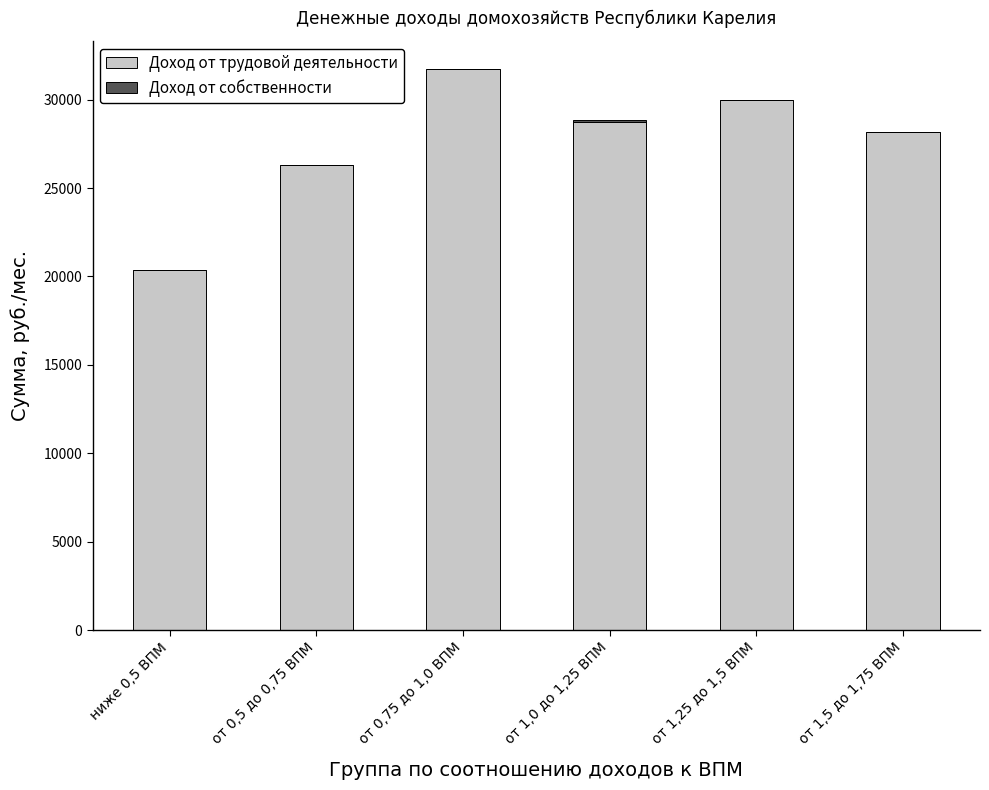

Count the number of categories in the chart.

6